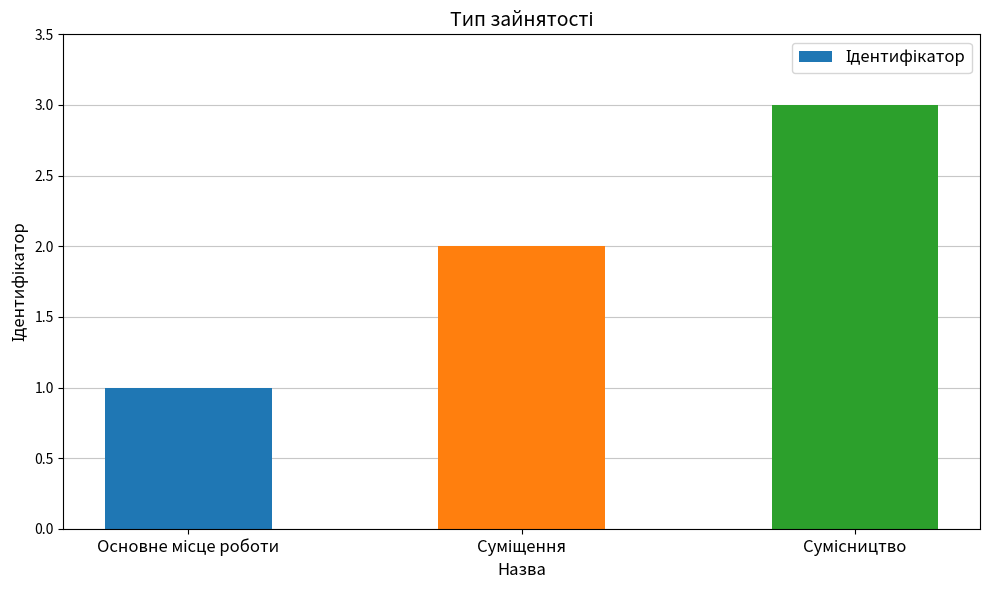

How many bars are there in total?

3